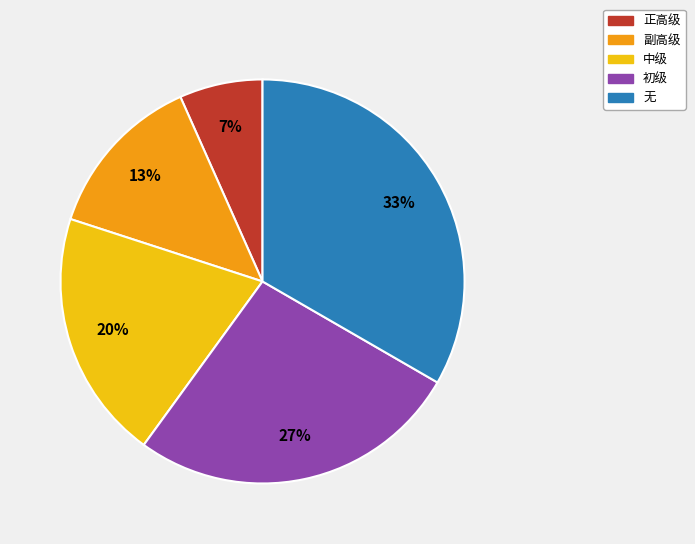

To the nearest percent, what is the average slice percentage?

20%